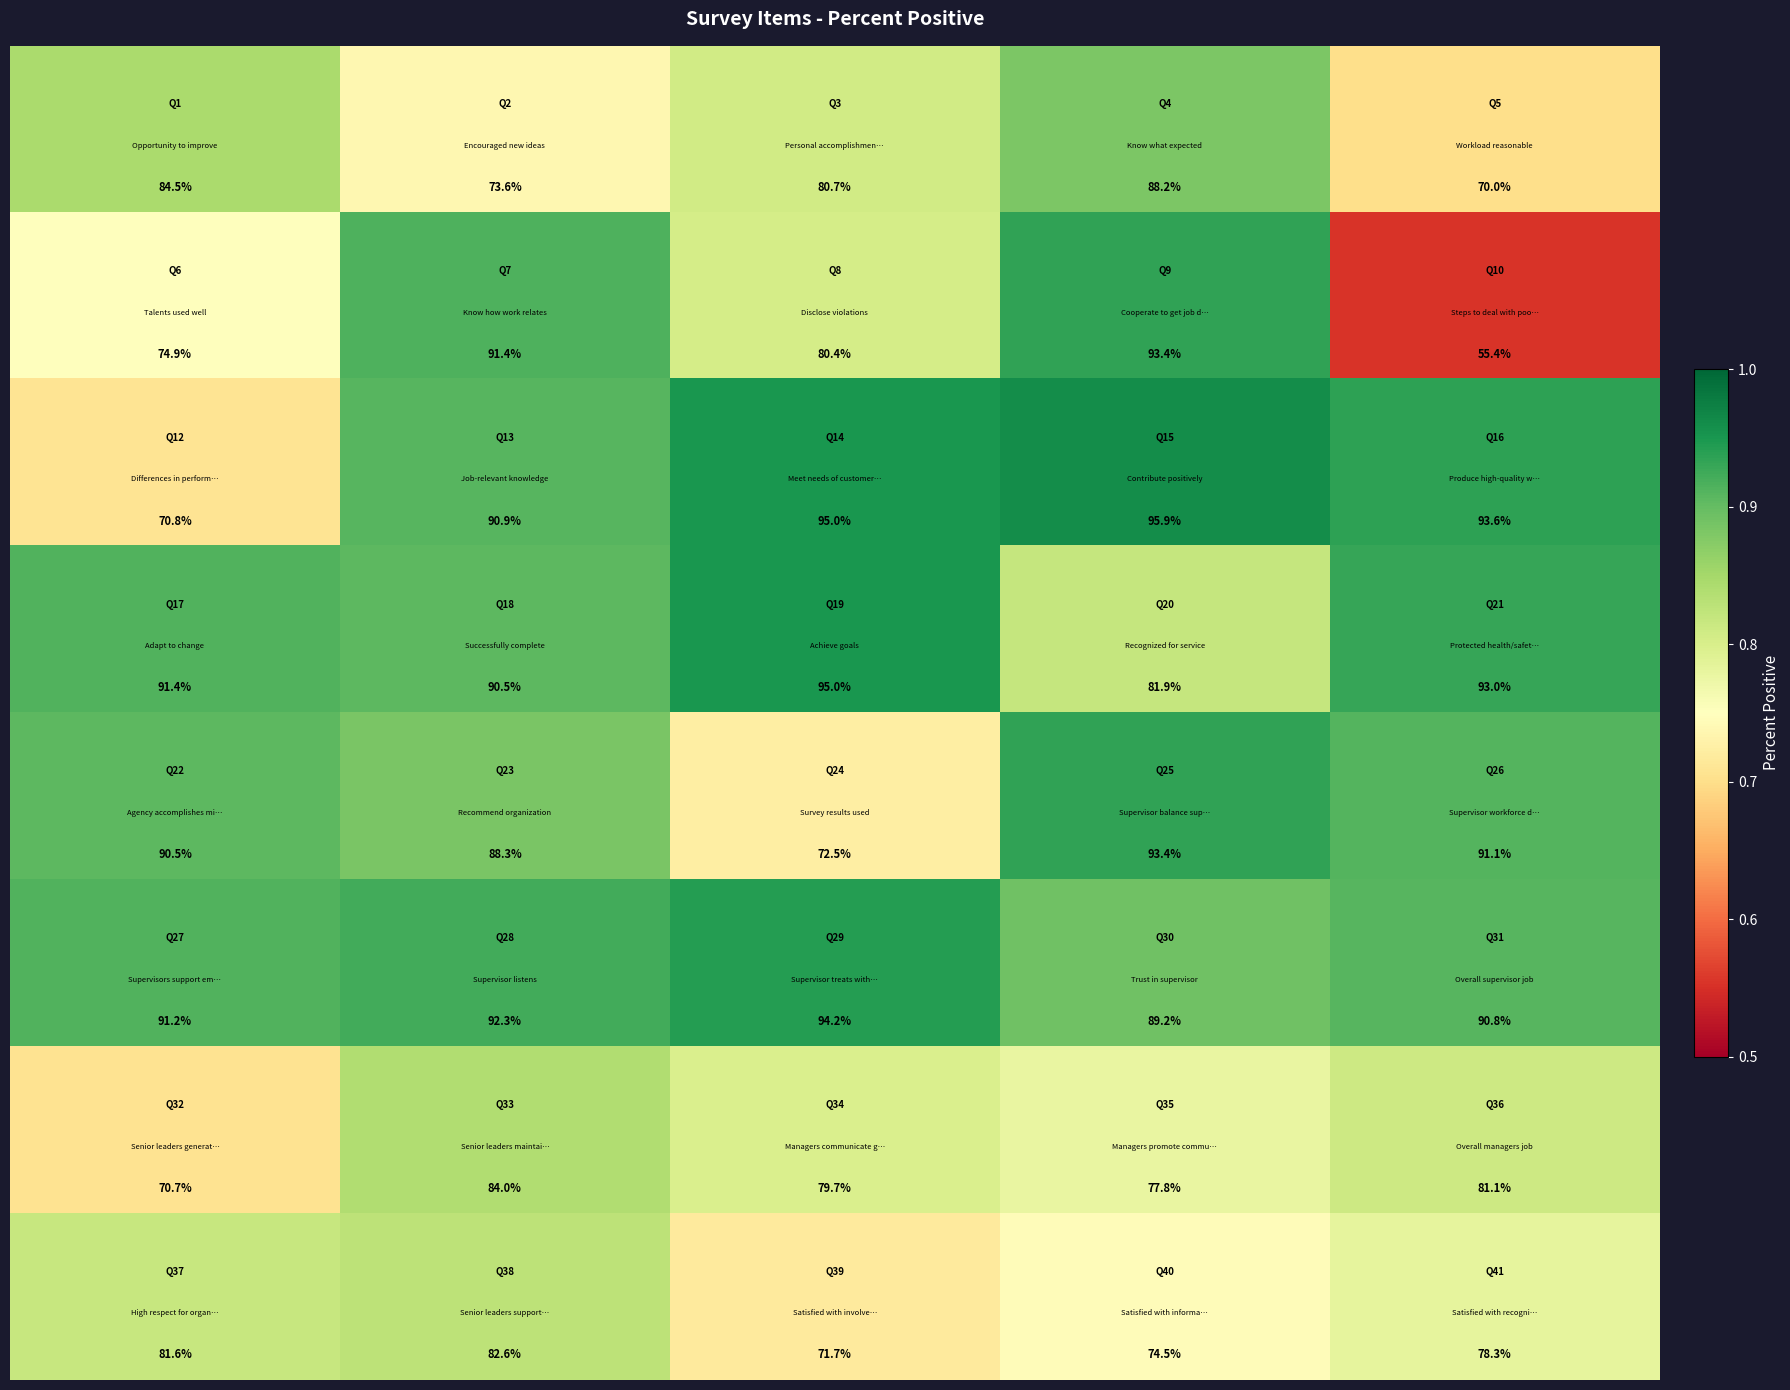

What is the greatest value displayed?

95.9